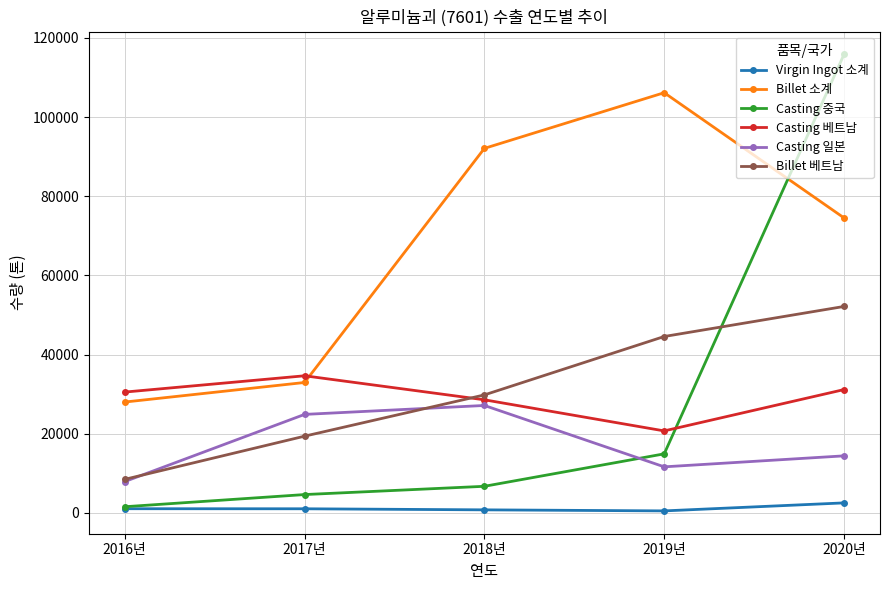

What is the greatest value displayed?

115838